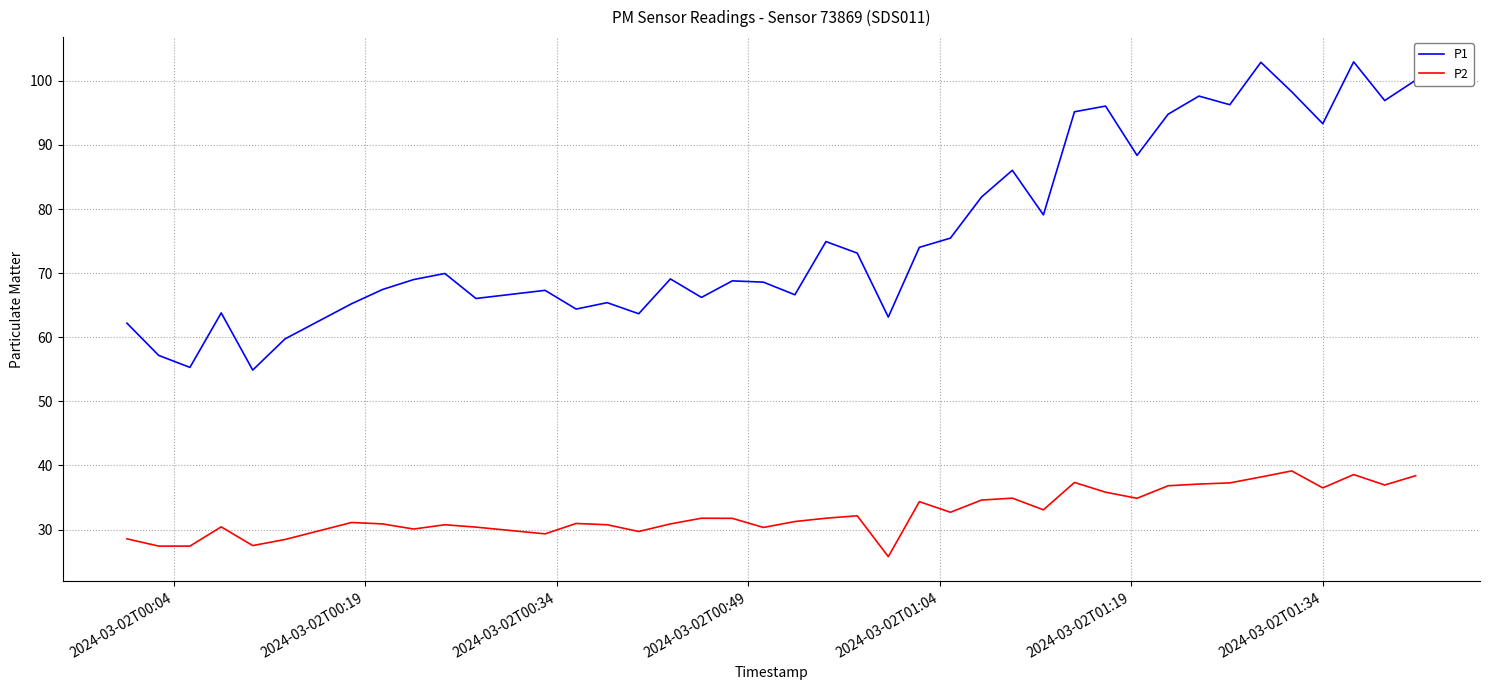

List the series in order of their peak value, highest first.

P1, P2